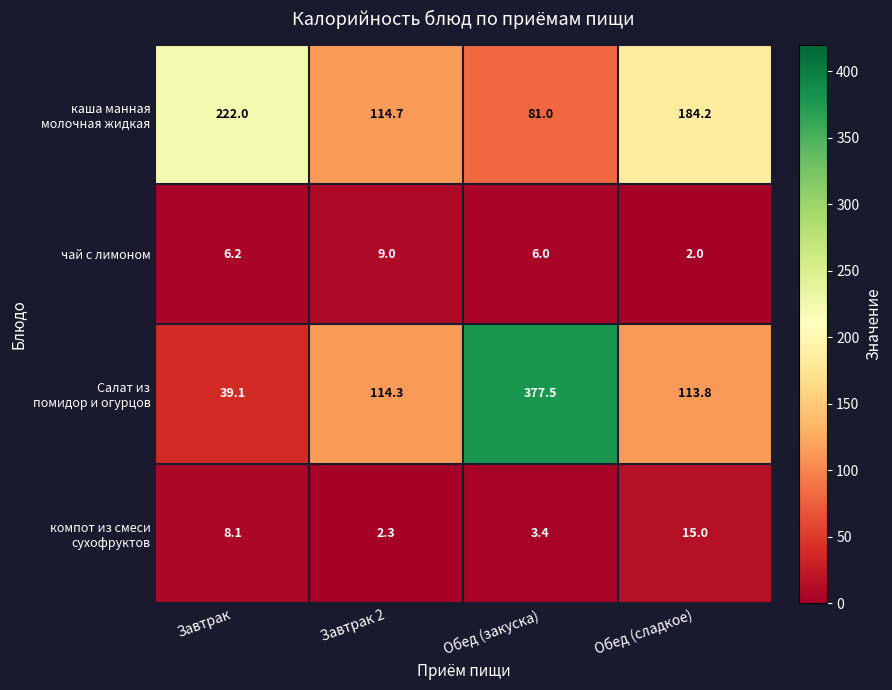

Is it true that чай с лимоном equals 0.6 at Обед (сладкое)?

False